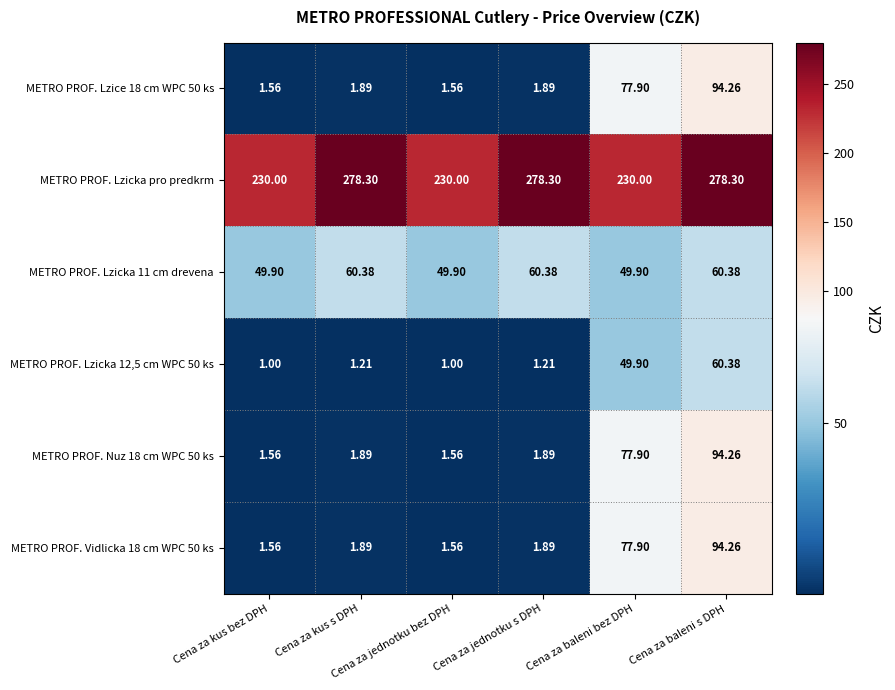

Which series has the largest total across all categories?

METRO PROF. Lzicka pro predkrm